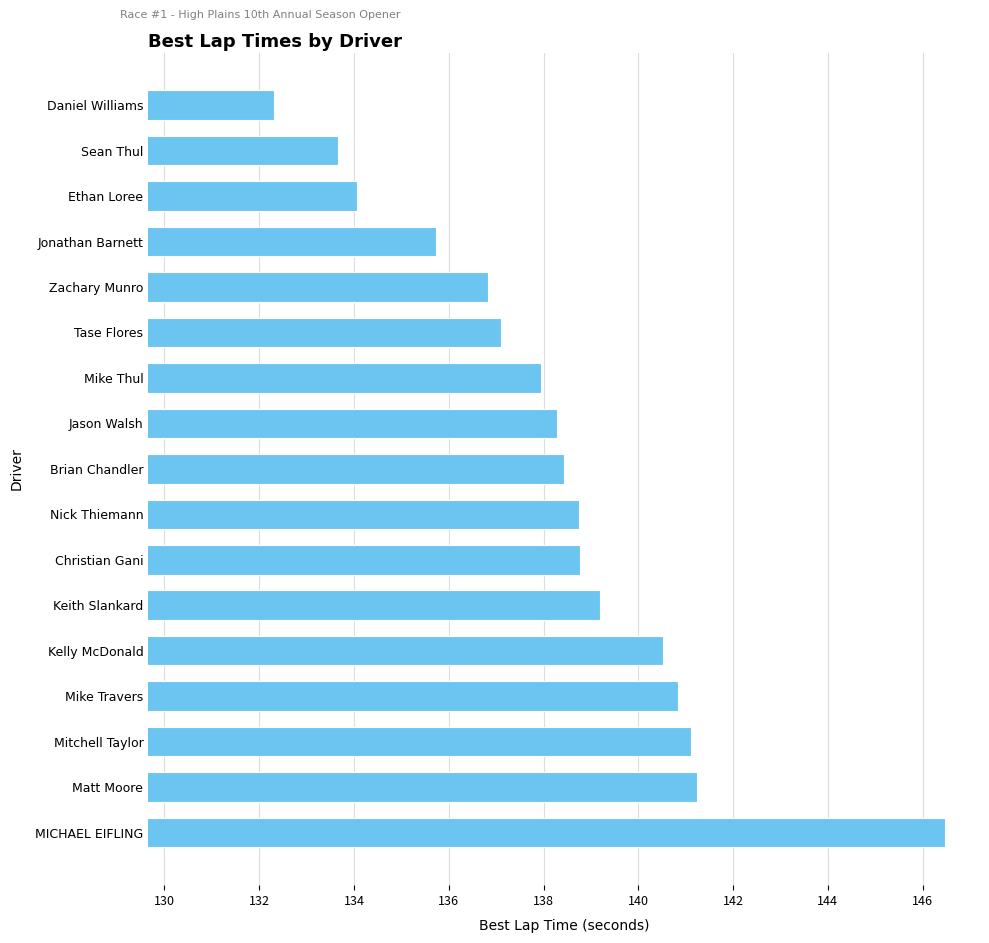

Count the number of categories in the chart.

17